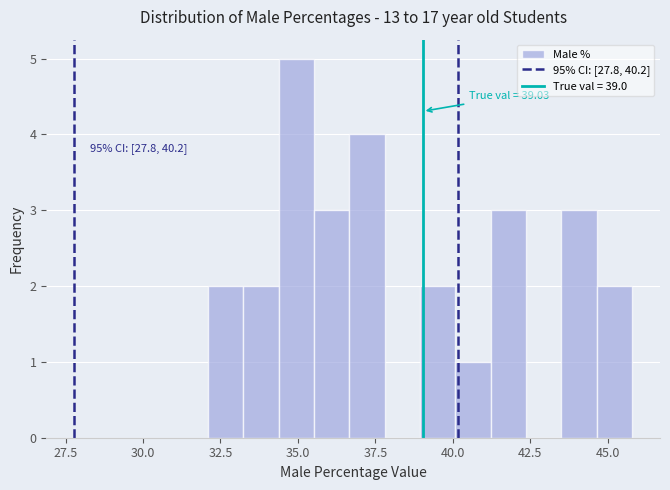

Around what value on the x-axis is the tallest bar? Give the approximate position of its centre, as read against the axis.

35.0